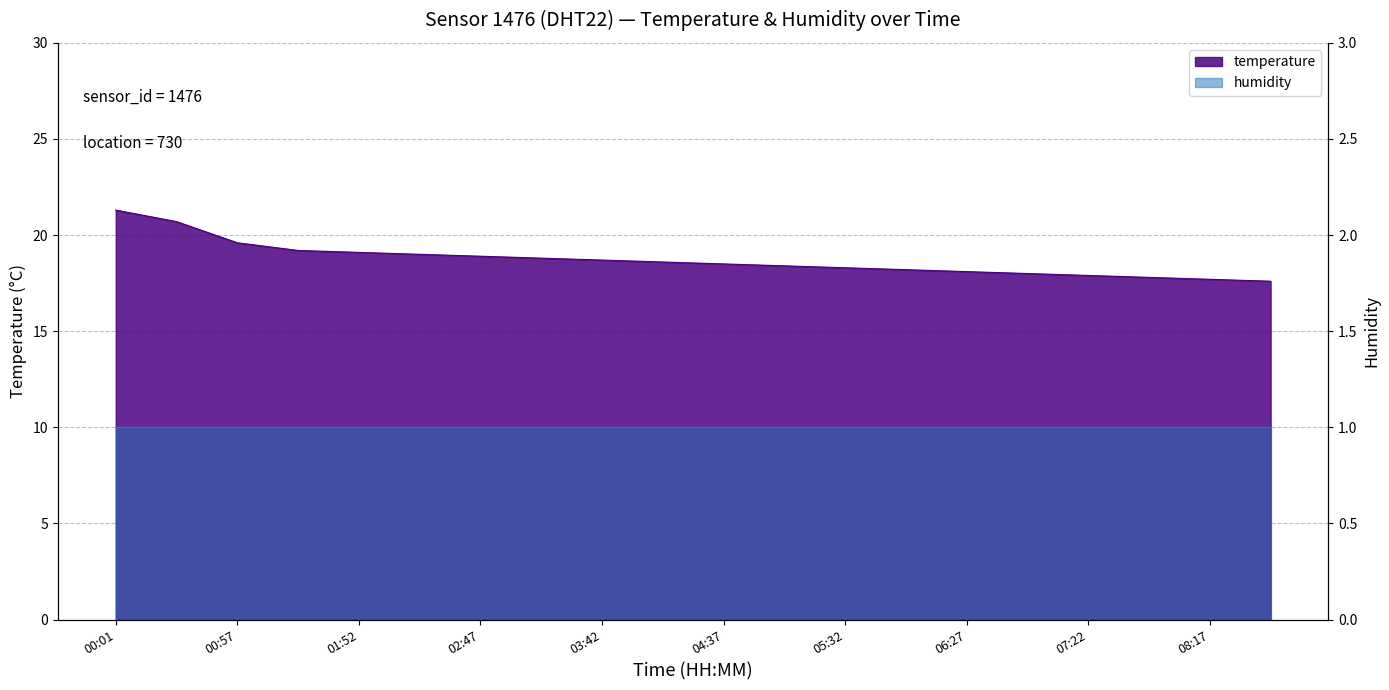

List the labels in order of value, largest first.

00:01, 00:28, 00:57, 01:25, 01:52, 02:20, 02:47, 03:15, 03:42, 04:10, 04:37, 05:05, 05:32, 06:00, 06:27, 06:55, 07:22, 07:50, 08:17, 08:45